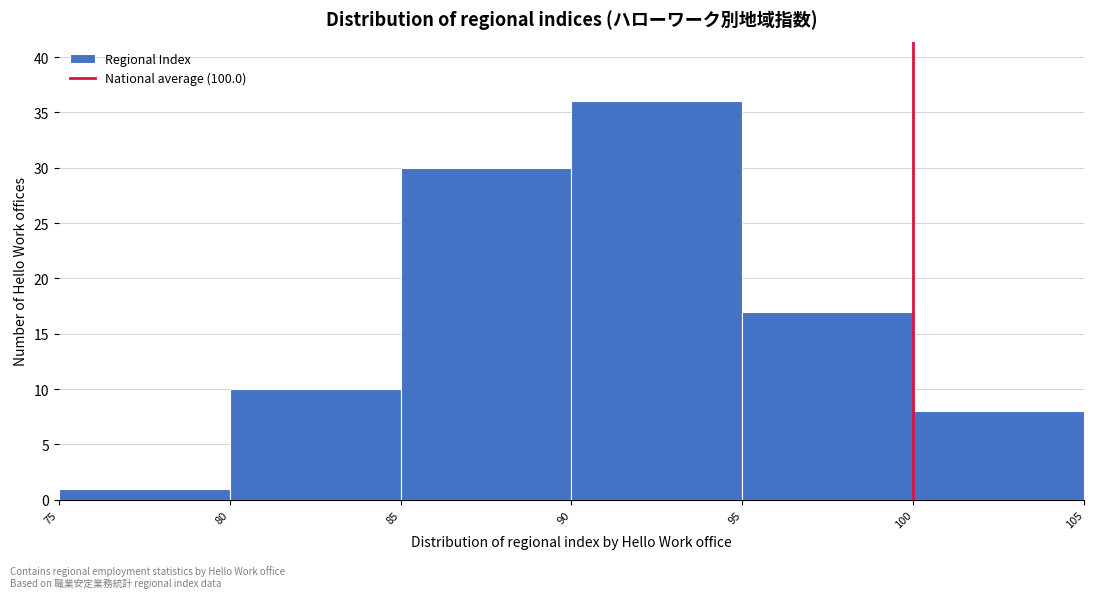

How tall is the bar that spans 80 to 85 on the x-axis? The values are not printed on the chart, so give them approximately, as read against the axis.

10